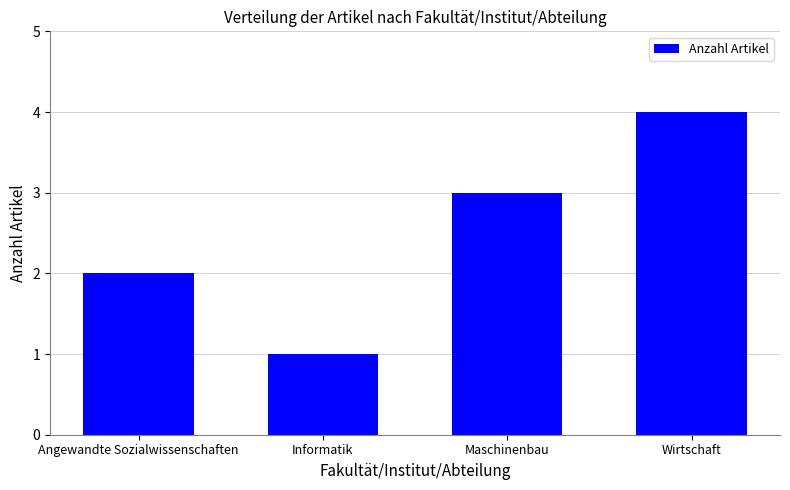

Count the number of categories in the chart.

4